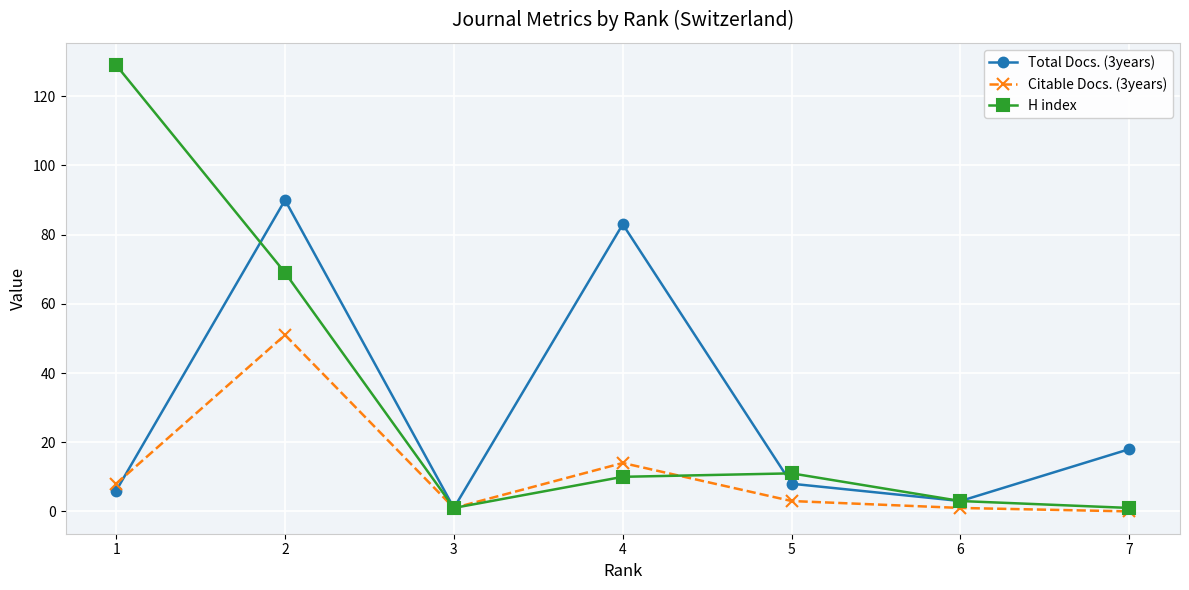

Which series has the largest range (max minus min)?

H index